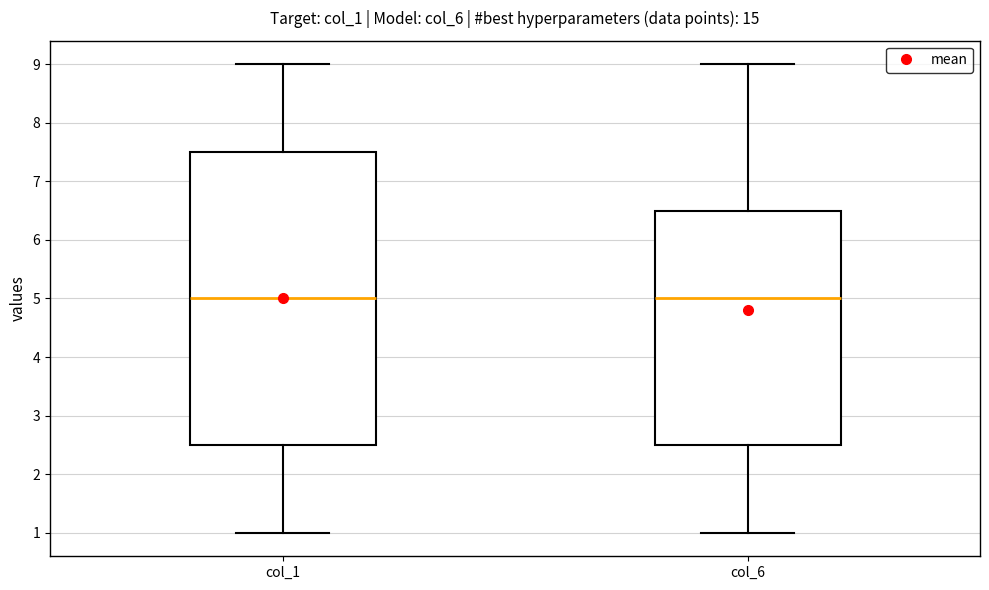

Comparing the boxes themselves (not the whiskers), which one is the tallest?

col_1